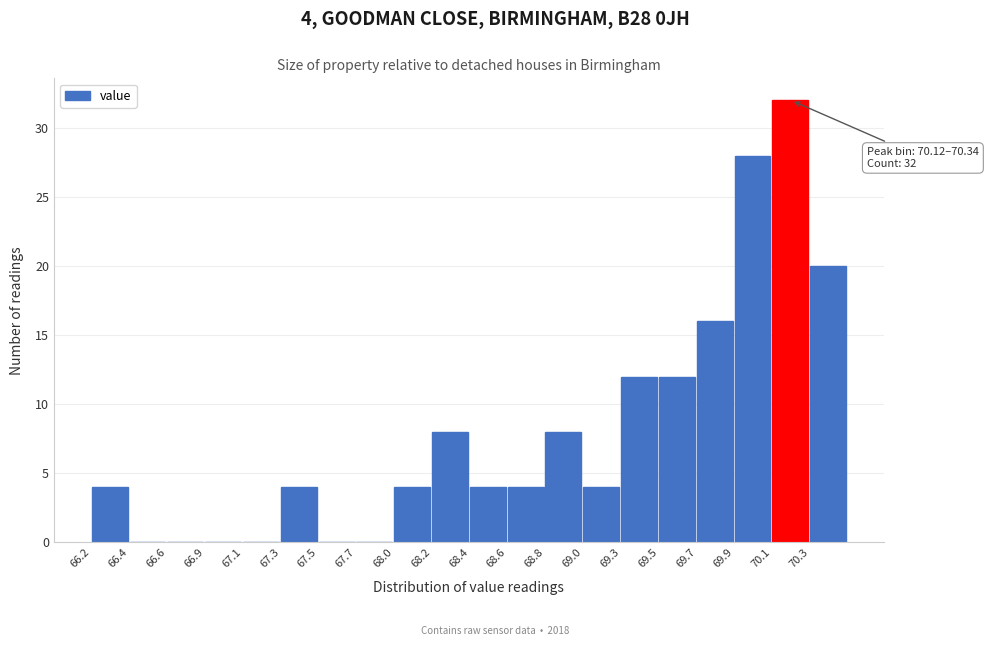

Reading left to right, list all the values displayed in this chart.

66.2=4	66.4=0	66.6=0	66.9=0	67.1=0	67.3=4	67.5=0	67.7=0	68.0=4	68.2=8	68.4=4	68.6=4	68.8=8	69.0=4	69.3=12	69.5=12	69.7=16	69.9=28	70.1=32	70.3=20